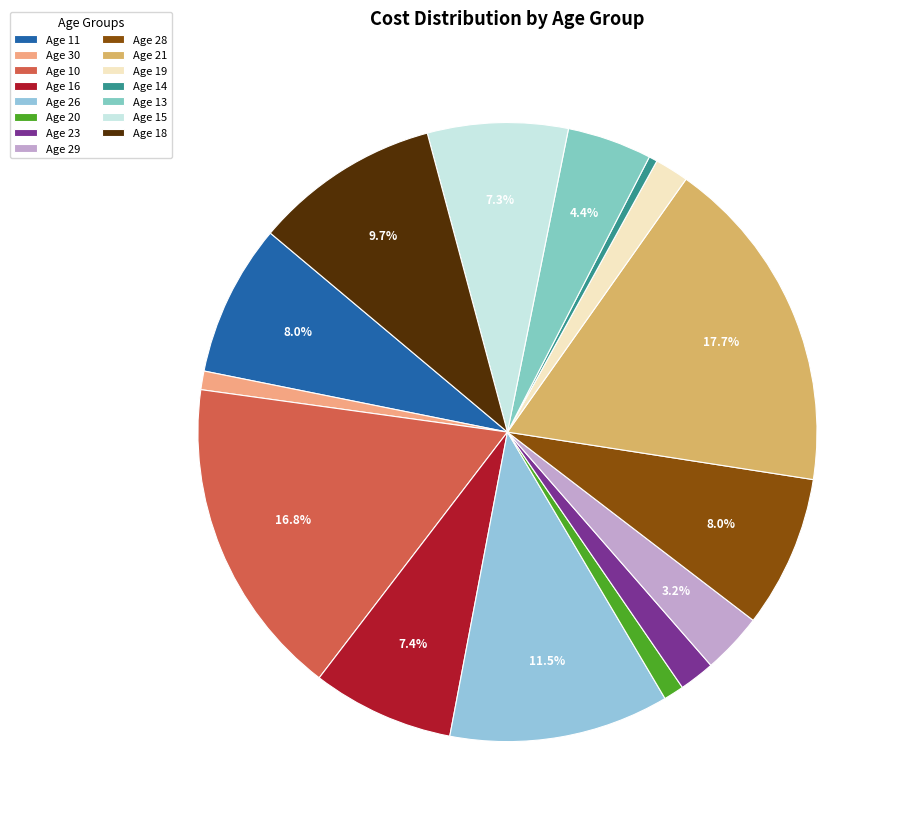

How many segments does this pie chart have?

15